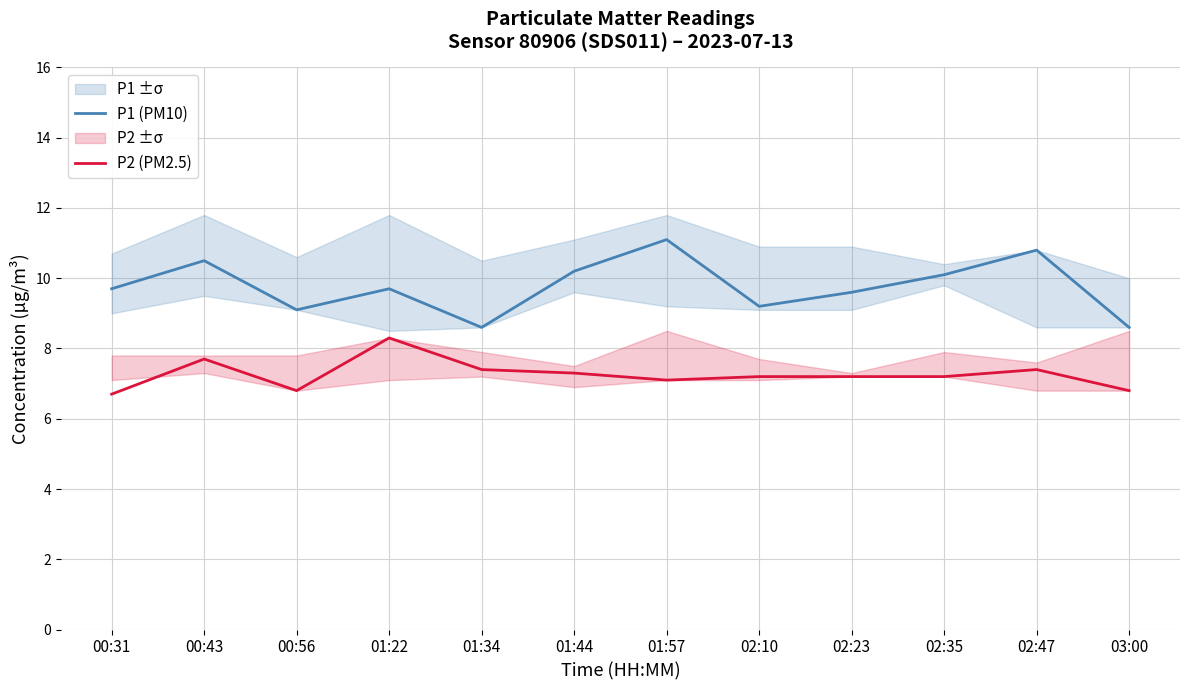

What is the difference between the P1 (PM10) values at 02:35 and 00:43?

0.4